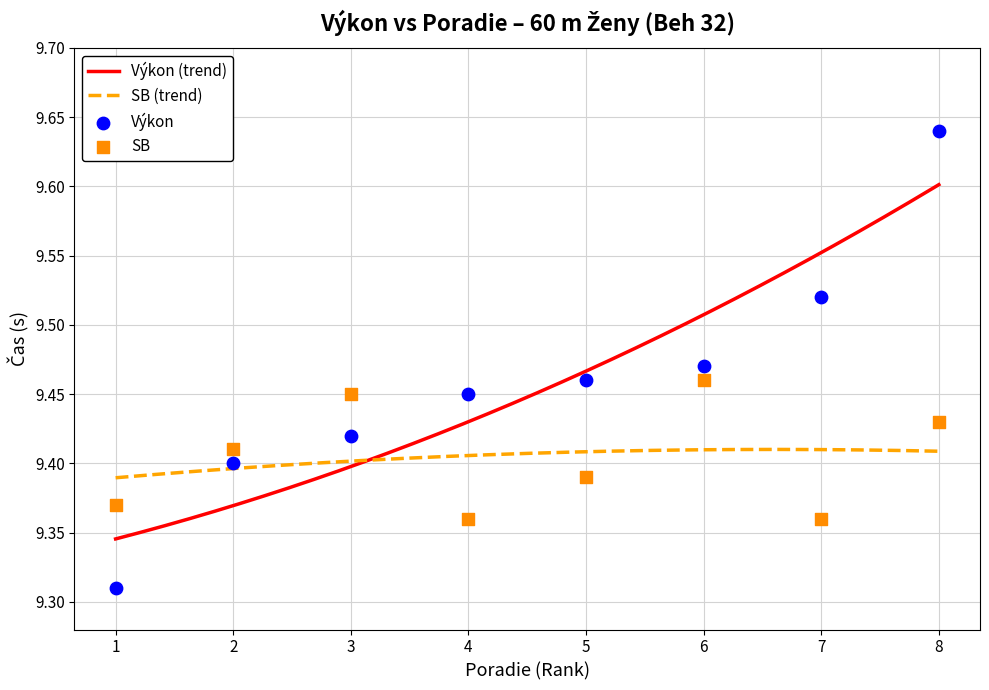

Which series reaches the minimum Y coordinate?

Výkon